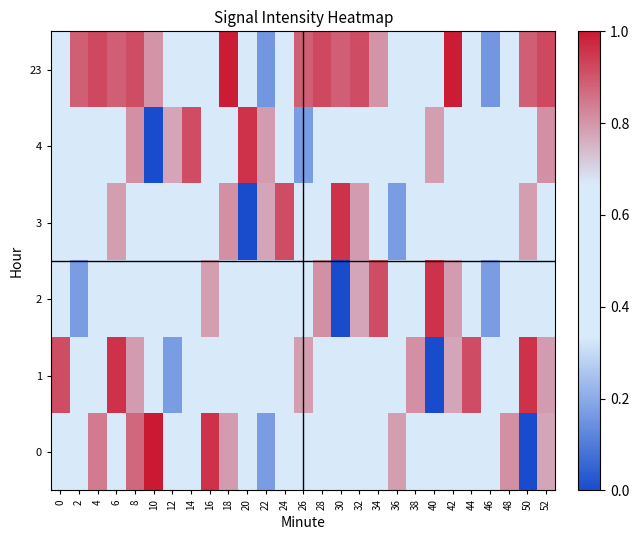

What is the difference between the highest and lowest values at 16?

0.4